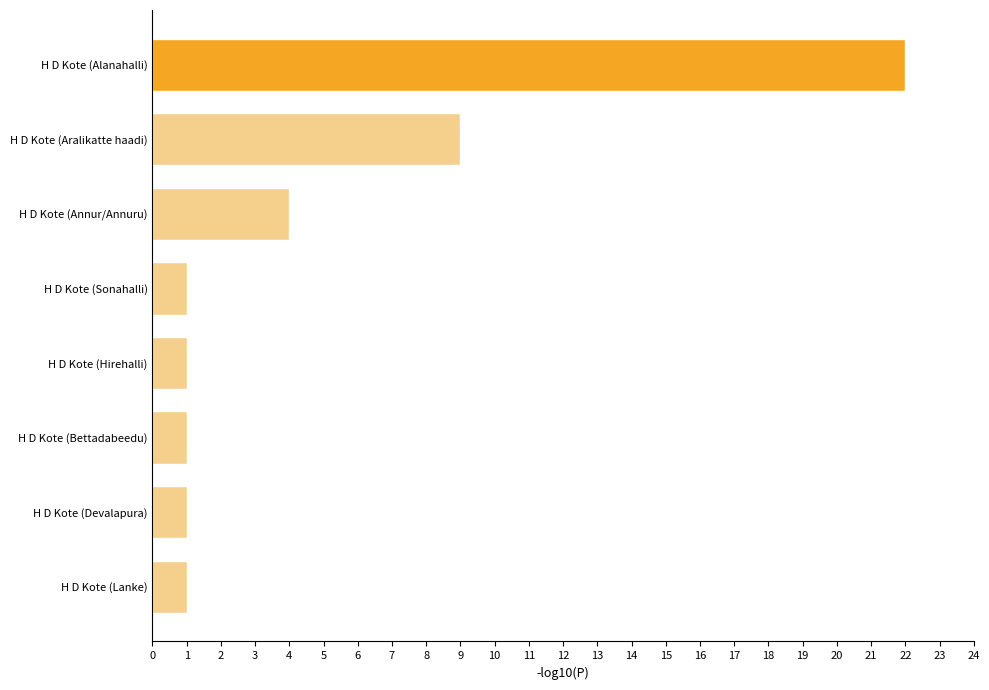

At which label is the value closest to 11?

H D Kote (Aralikatte haadi)